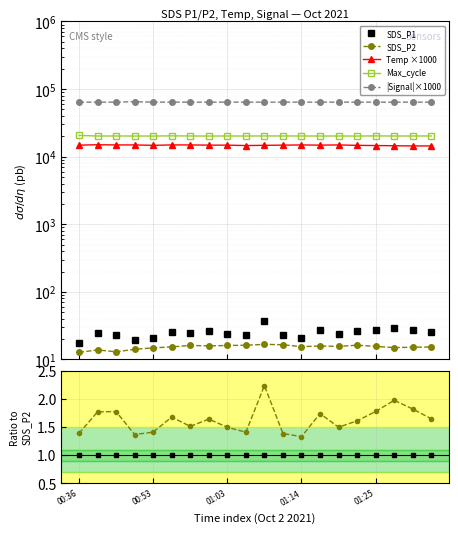

Reading left to right, extract all data points from this chart.

SDS_P1: 17.7	24.5	23.1	19.4	20.9	25.8	24.4	26.1	24.1	22.9	37.4	22.9	20.6	27.5	23.4	26.2	27.7	29.6	27.6	25.2
SDS_P2: 12.7	13.8	13.0	14.2	14.8	15.3	16.1	15.9	16.1	16.2	16.7	16.5	15.5	15.8	15.7	16.2	15.6	15.0	15.2	15.3
Temp: 14800.0	15000.0	14900.0	14900.0	14700.0	14900.0	14900.0	14800.0	14800.0	14600.0	14700.0	14800.0	14900.0	14800.0	14900.0	14700.0	14600.0	14500.0	14400.0	14400.0
Signal: 64000.0	64000.0	64000.0	65000.0	64000.0	64000.0	64000.0	64000.0	64000.0	64000.0	64000.0	64000.0	64000.0	64000.0	64000.0	64000.0	64000.0	64000.0	64000.0	64000.0
Max_cycle: 20624.0	20184.0	20224.0	20184.0	20162.0	20304.0	20212.0	20163.0	20211.0	20183.0	20248.0	20222.0	20208.0	20193.0	20194.0	20171.0	20273.0	20187.0	20212.0	20221.0